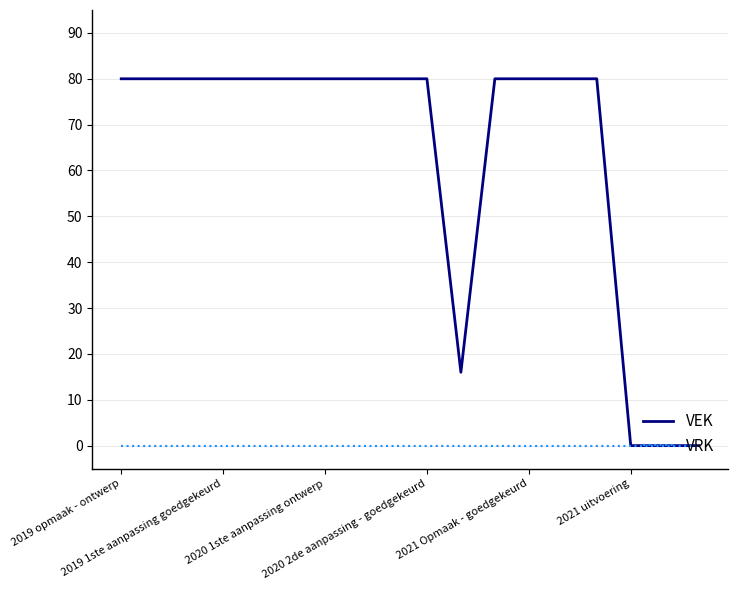

Reading right to left, what are all the values shown in this chart?

VEK: 0	0	0	80	80	80	80	16	80	80	80	80	80	80	80	80	80	80
VRK: 0	0	0	0	0	0	0	0	0	0	0	0	0	0	0	0	0	0